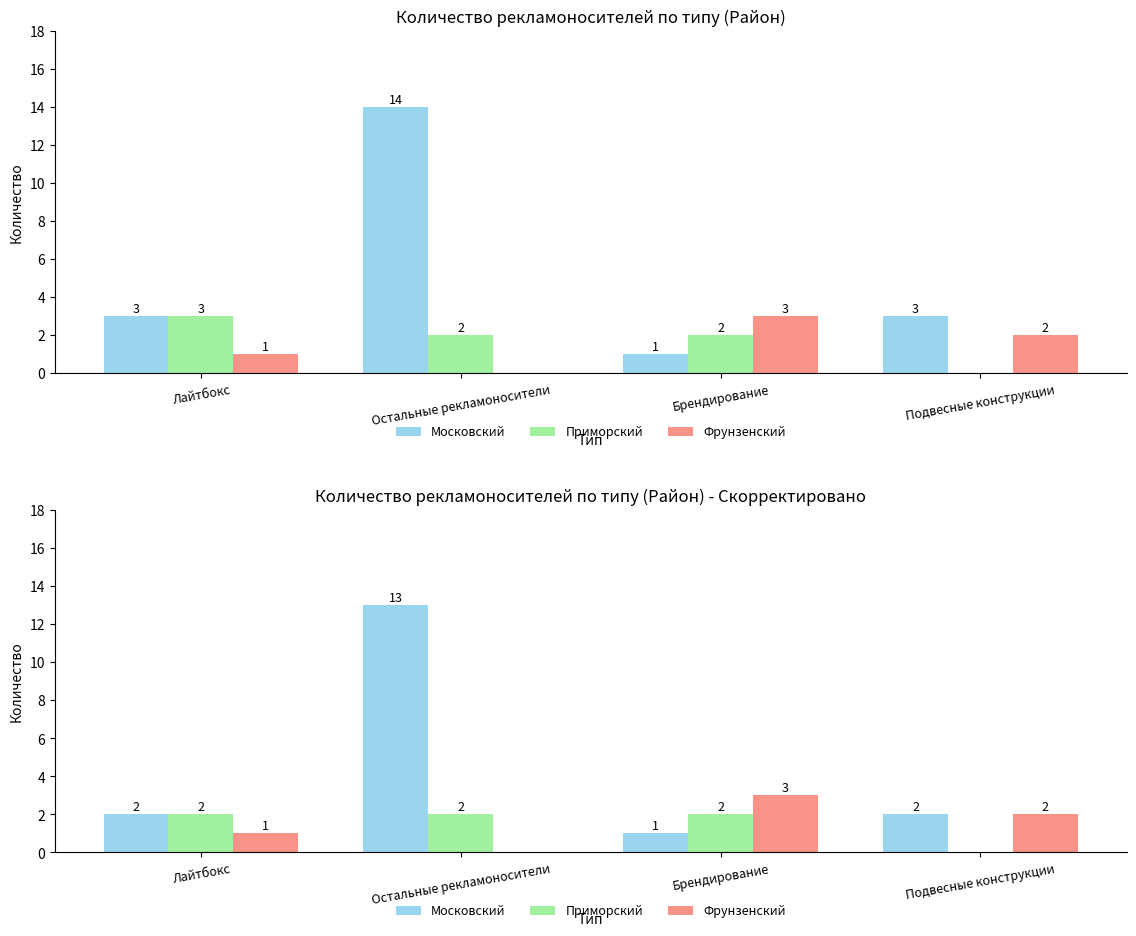

Which category has the highest value in the Московский series?

Остальные рекламоносители